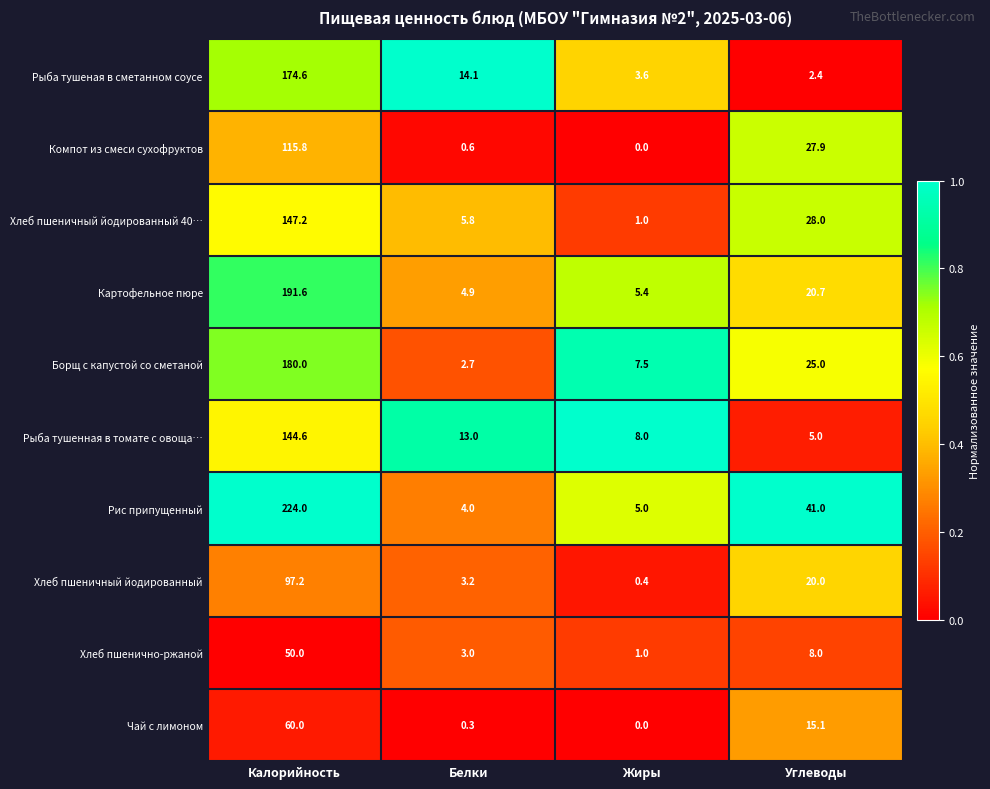

What is the difference between the highest and lowest values at Белки?

13.8